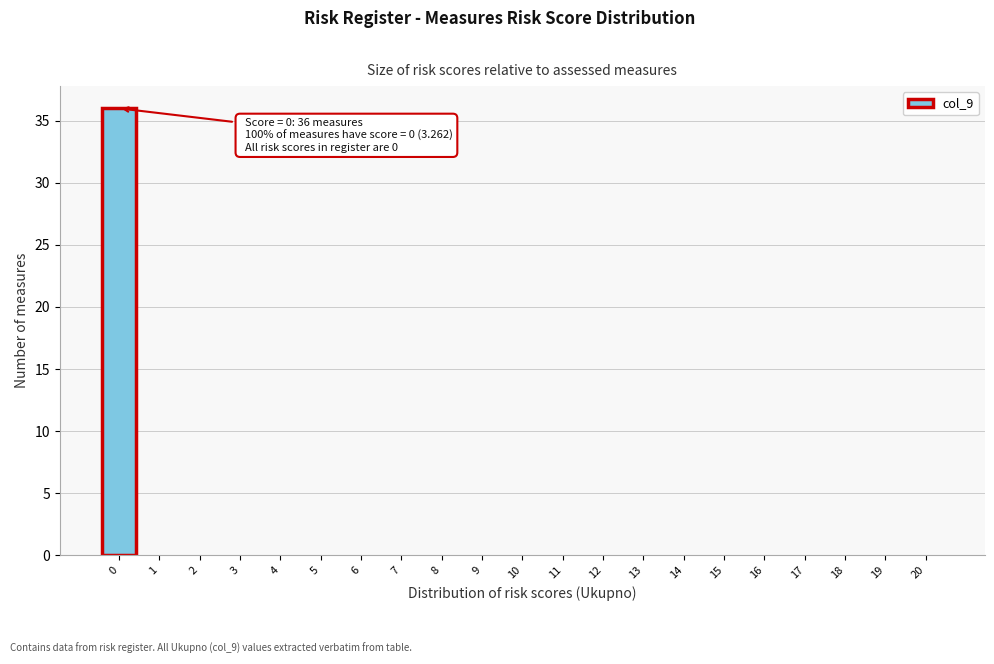

Which range on the x-axis has the tallest bar?

-0.5 to 0.5